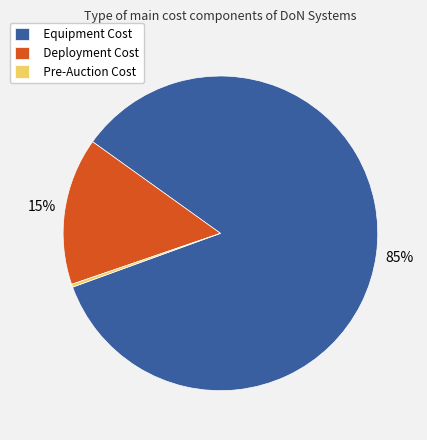

Which category has the smallest portion of the pie?

Pre-Auction Cost